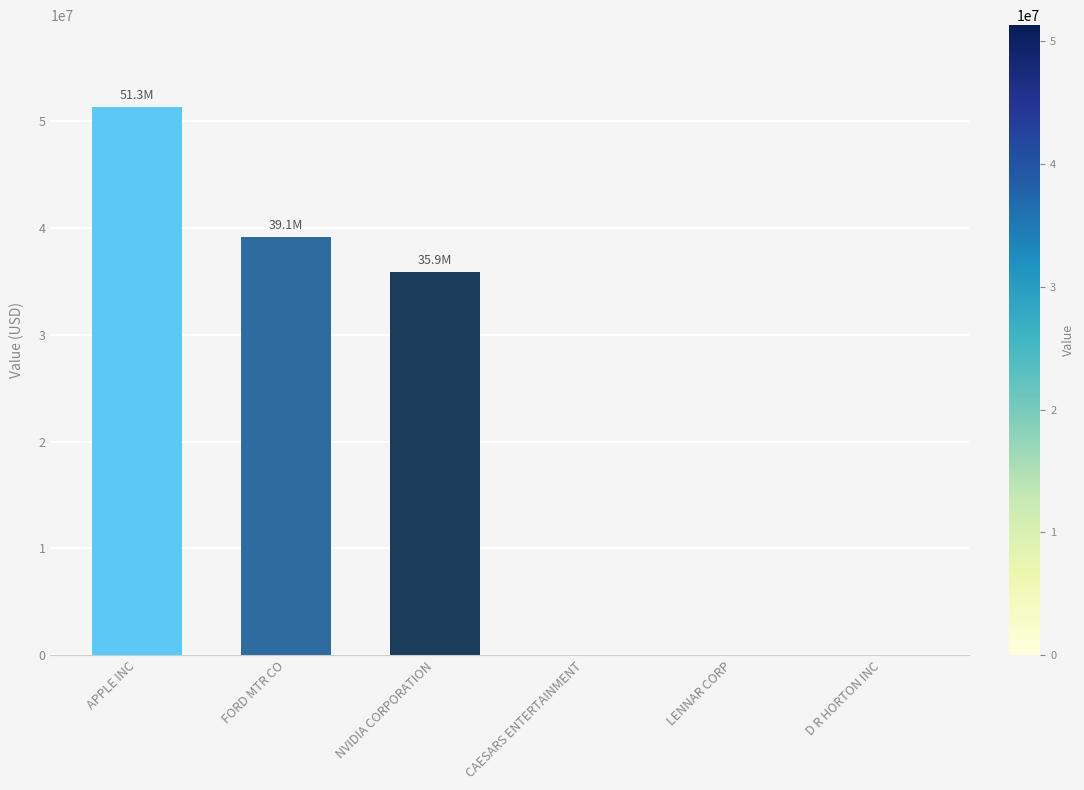

Reading left to right, extract all data points from this chart.

APPLE INC=51318000	FORD MTR CO=39122000	NVIDIA CORPORATION=35871000	CAESARS ENTERTAINMENT=0	LENNAR CORP=0	D R HORTON INC=0